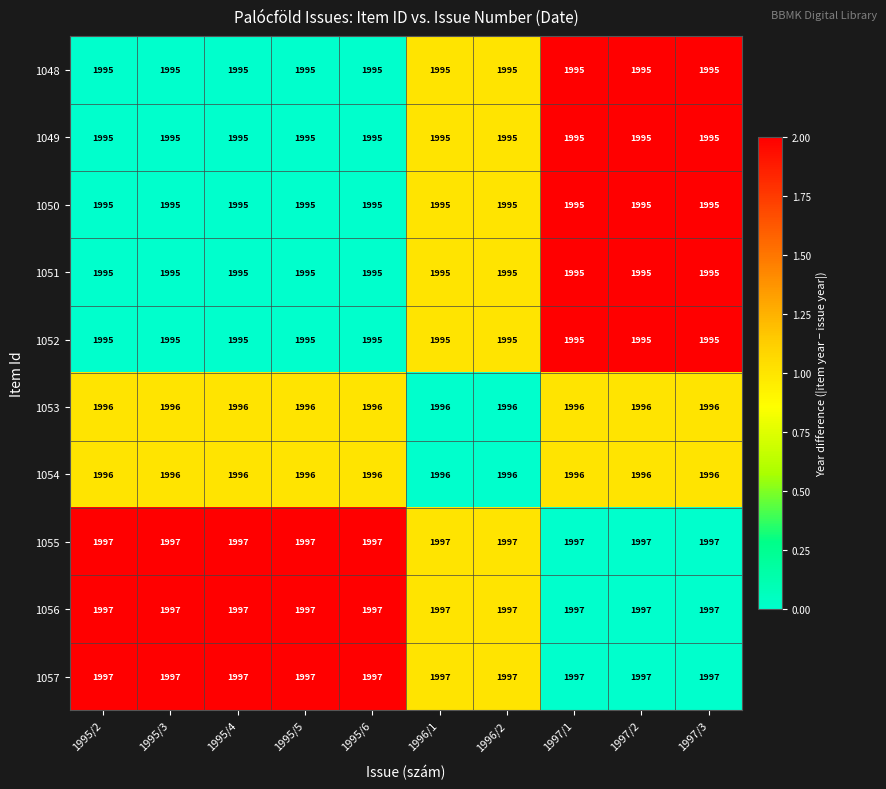

What is the sum of all 1054 values?

19960